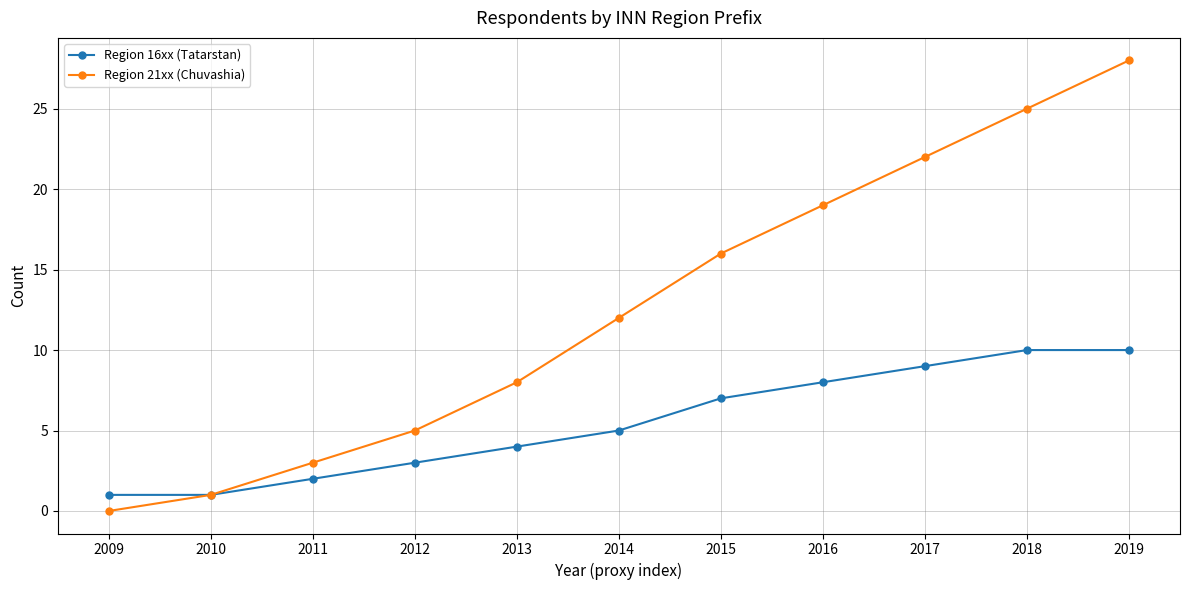

At how many categories does at least one series exceed 17?

4